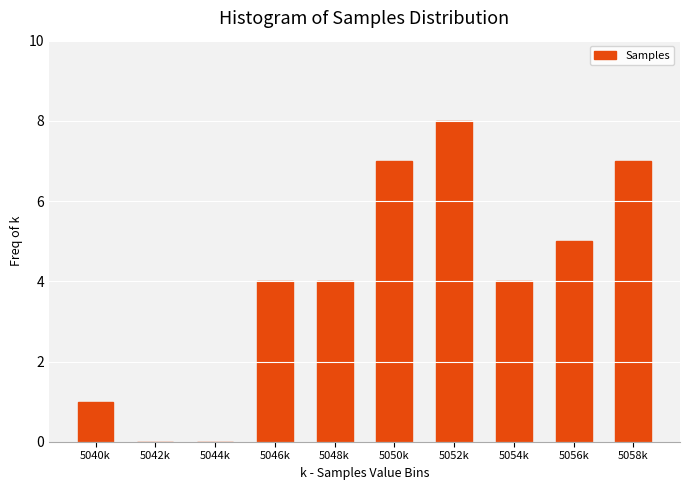

Reading left to right, what are all the values shown in this chart?

5040k=1	5042k=0	5044k=0	5046k=4	5048k=4	5050k=7	5052k=8	5054k=4	5056k=5	5058k=7